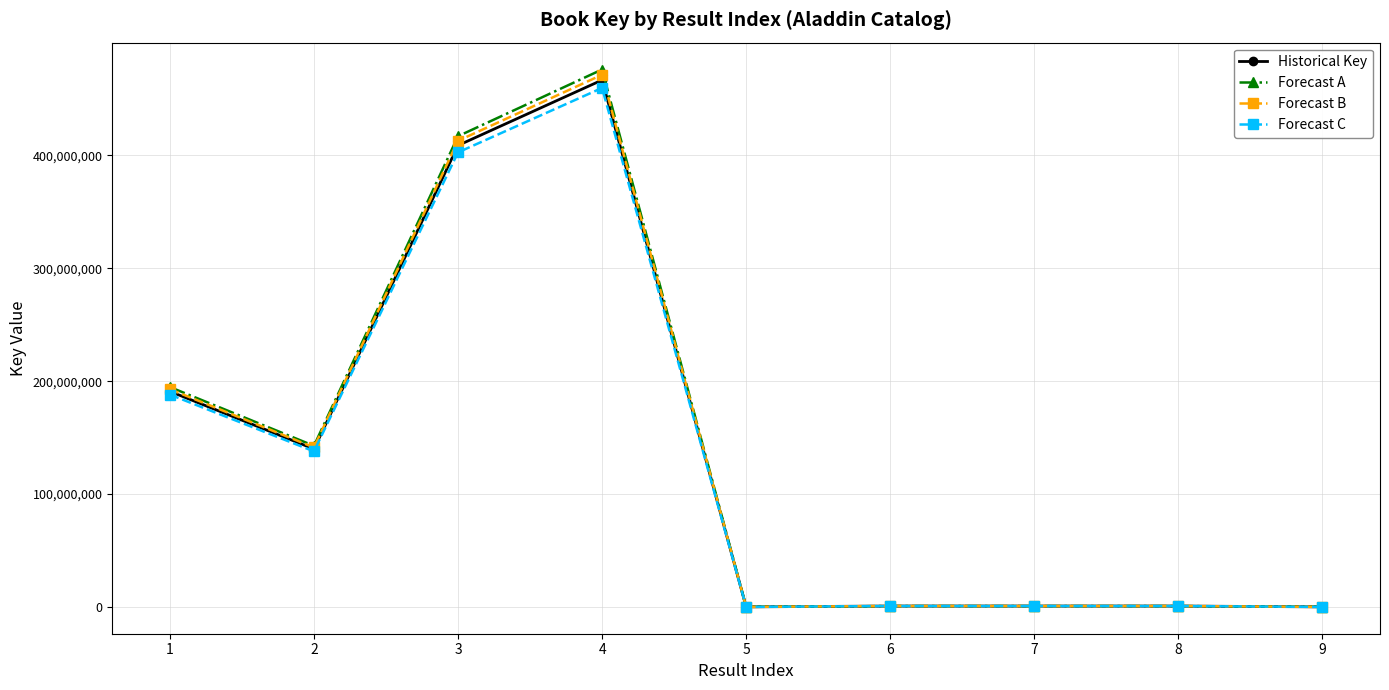

List the series in order of their peak value, lowest first.

Forecast C, Historical Key, Forecast B, Forecast A